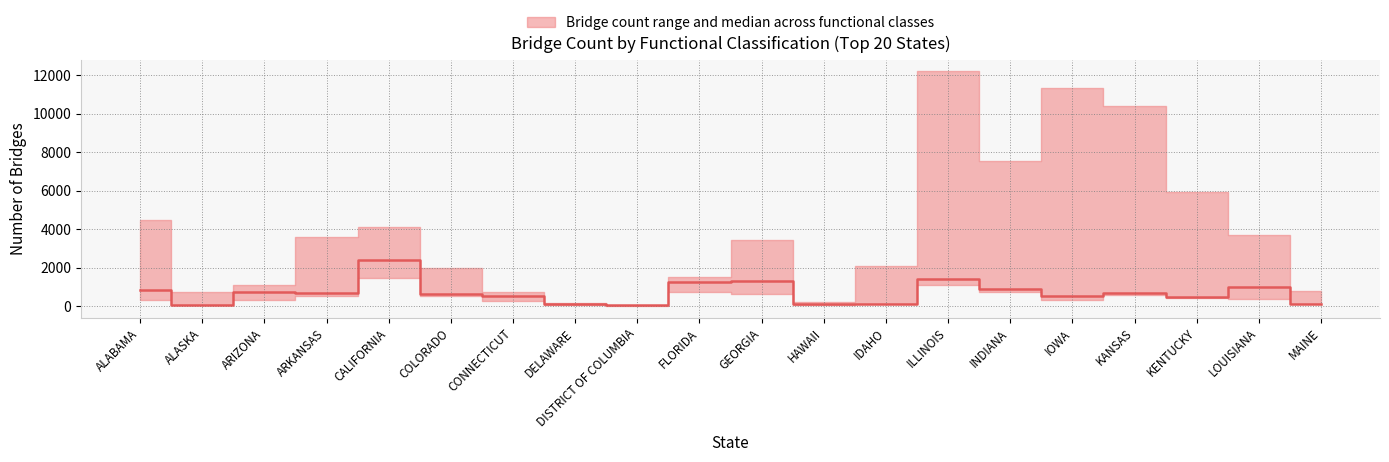

Approximately how many times larger is the value at ILLINOIS compared to CALIFORNIA?

0.6